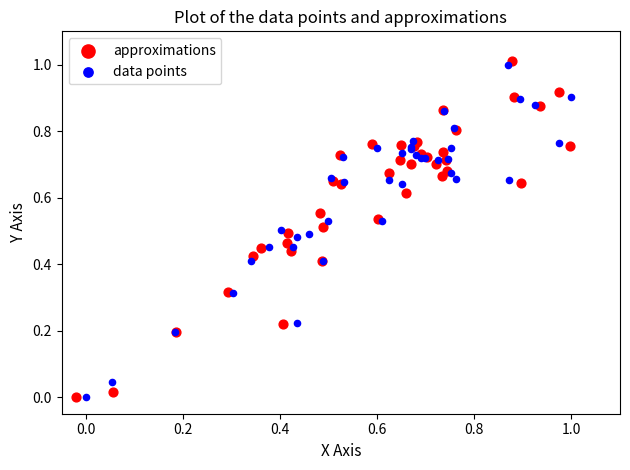

Which series has the widest spread of Y values?

approximations